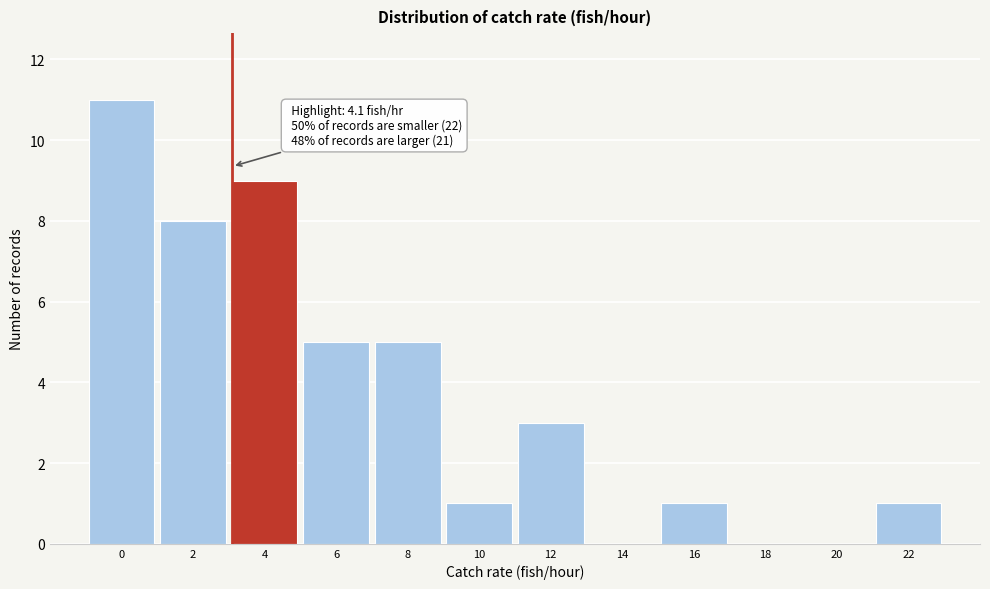

Reading left to right, extract all data points from this chart.

0=11	2=8	4=9	6=5	8=5	10=1	12=3	14=0	16=1	18=0	20=0	22=1